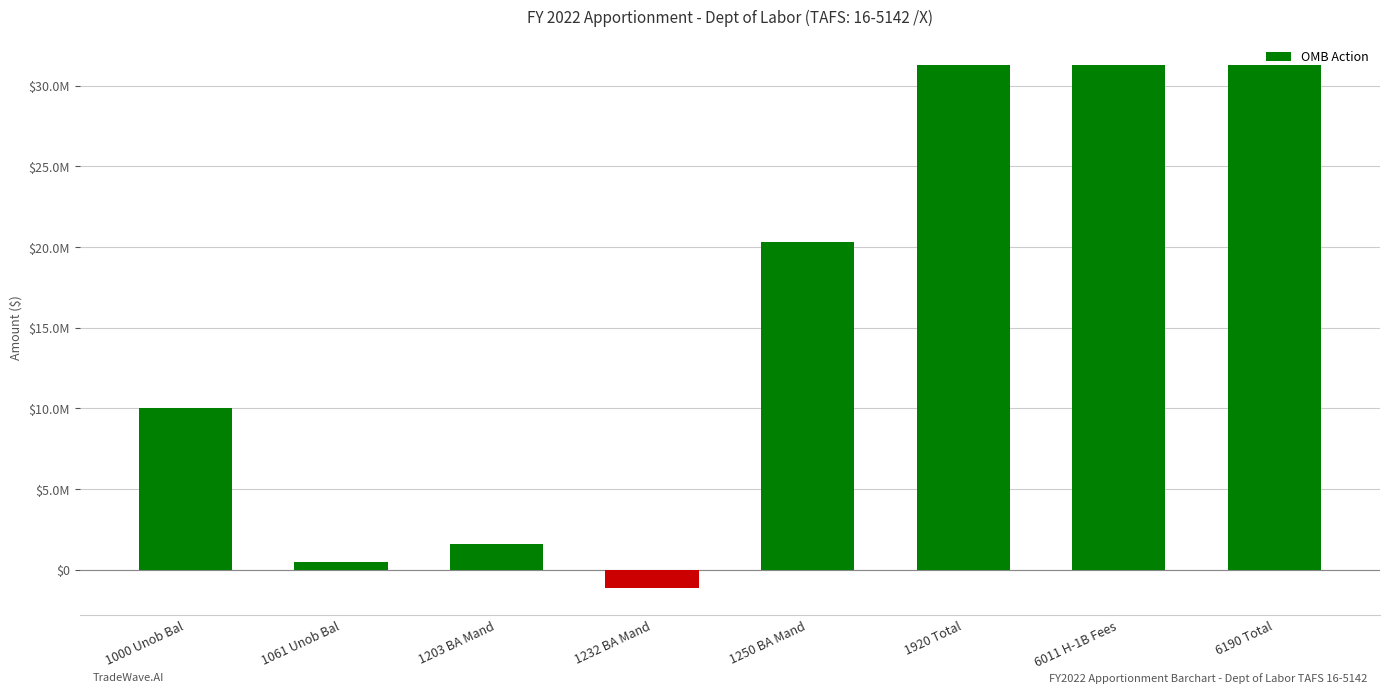

What position from the left is 1920 Total?

6